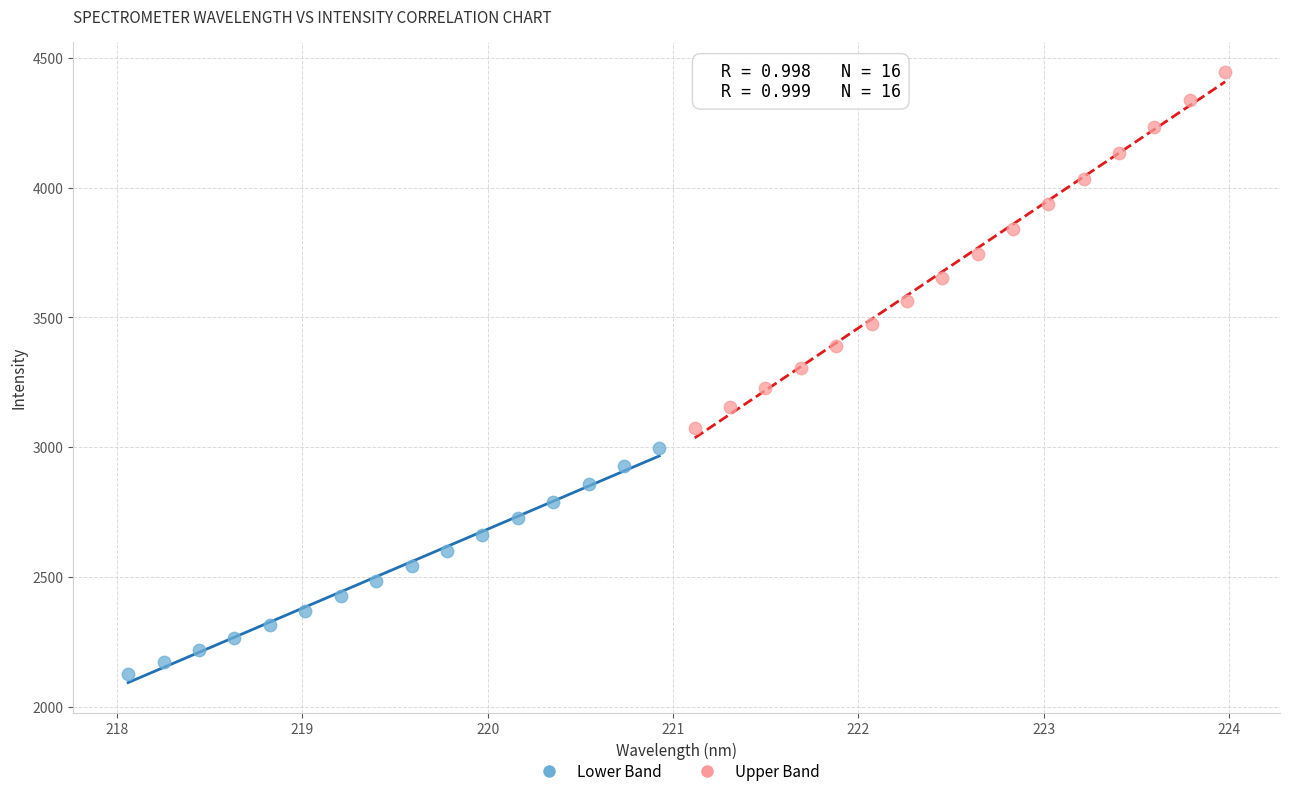

What are all the series names shown in the legend?

Lower Band, Upper Band